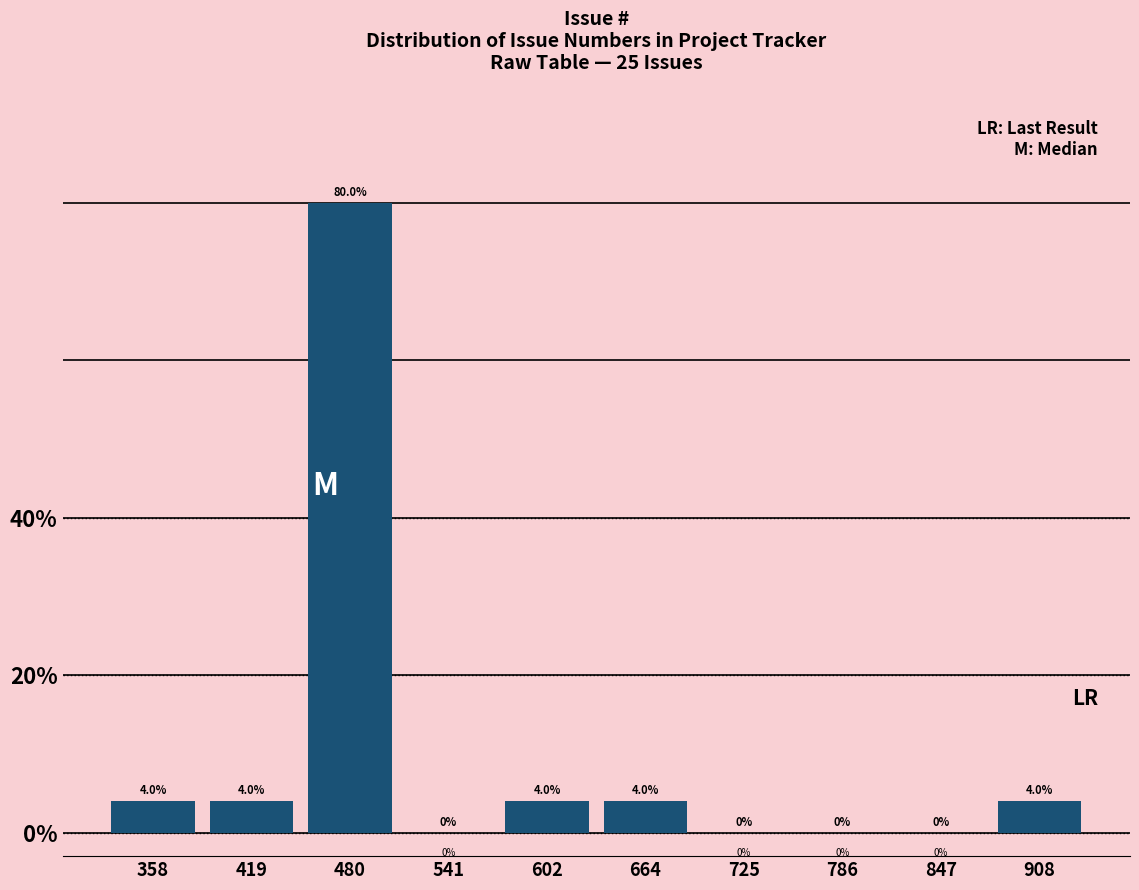

Reading left to right, transcribe this chart: for each bar, give the range it covers on the x-axis and its height. The bar edges are not printed on the chart, so give them approximately, as read against the axis.

330 to 390: 4.0
390 to 450: 4.0
450 to 510: 80.0
510 to 570: 0.0
570 to 630: 4.0
630 to 690: 4.0
690 to 760: 0.0
760 to 820: 0.0
820 to 880: 0.0
880 to 940: 4.0